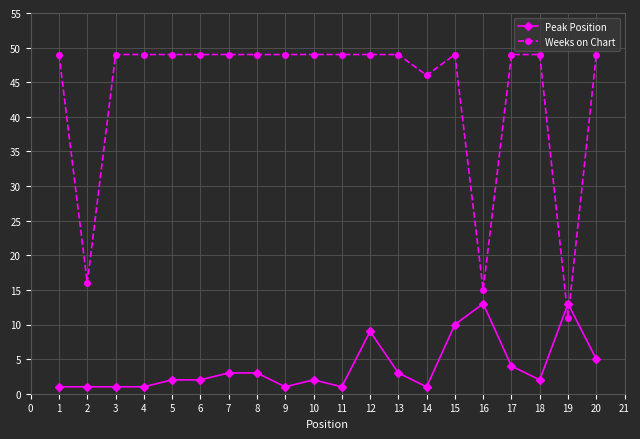

Rank the series by their average value, from lowest to highest.

Peak Position, Weeks on Chart